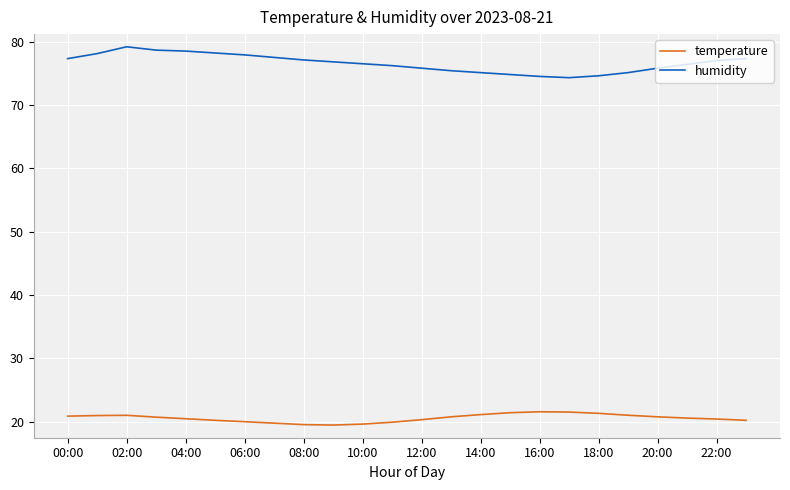

What is the lowest value of the humidity series?

74.3